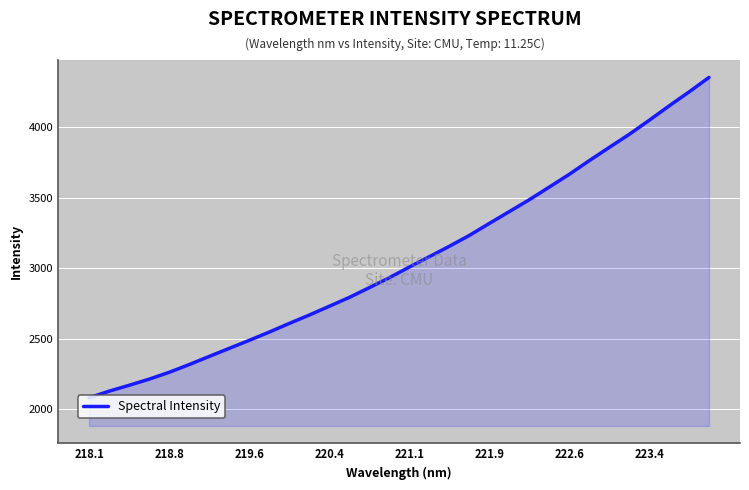

True or false: the data has more than 0 interior local peaks.

False